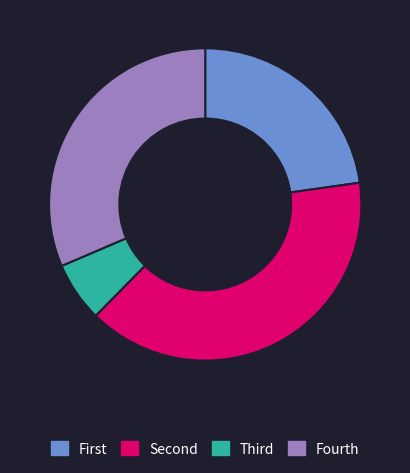

Is there a majority slice in this chart?

No